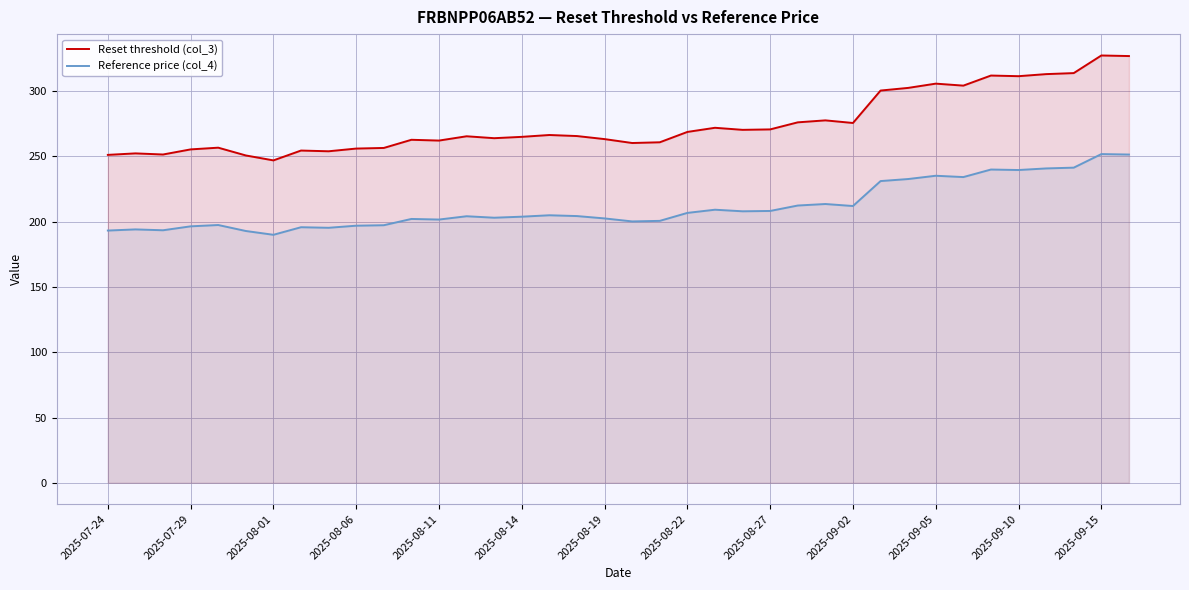

Rank the series by their average value, from highest to lowest.

Reset threshold (col_3), Reference price (col_4)